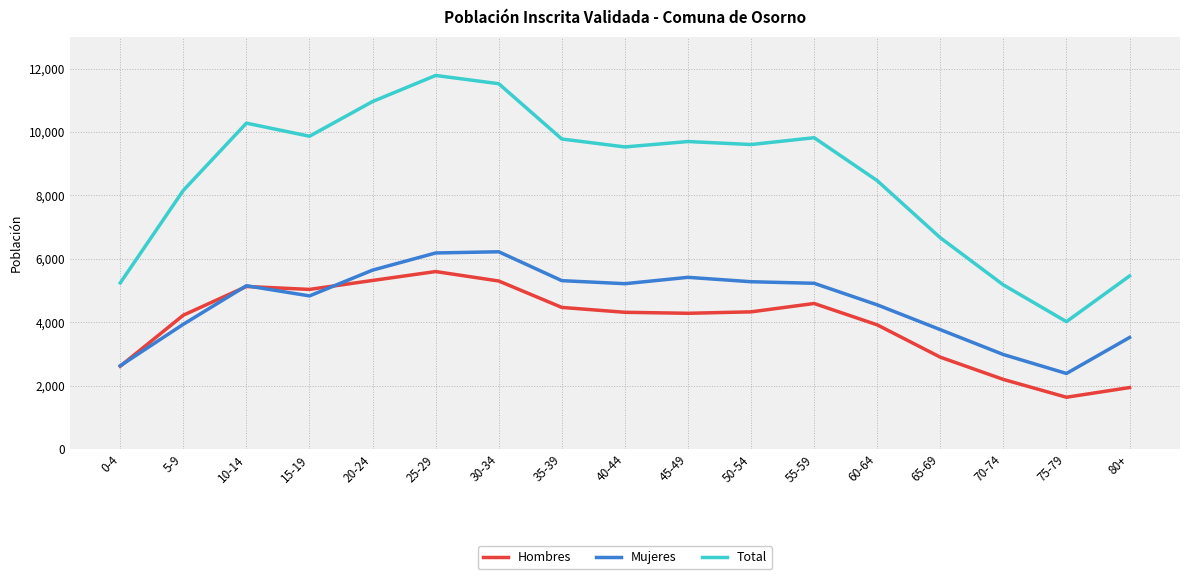

What is the difference between the maximum and minimum values in the Total series?

7764